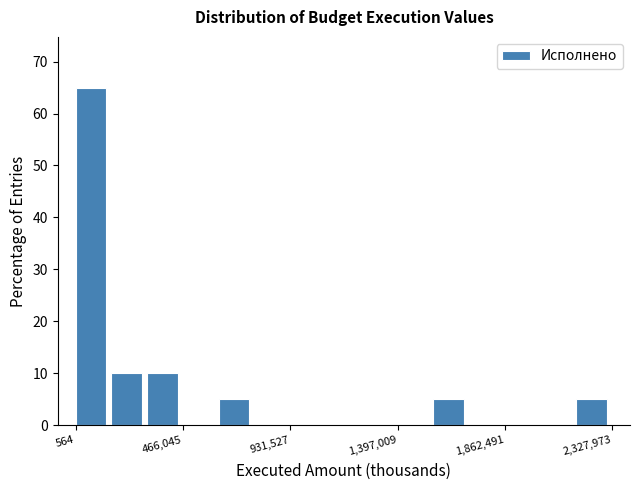

Around what value on the x-axis is the tallest bar? Give the approximate position of its centre, as read against the axis.

50000